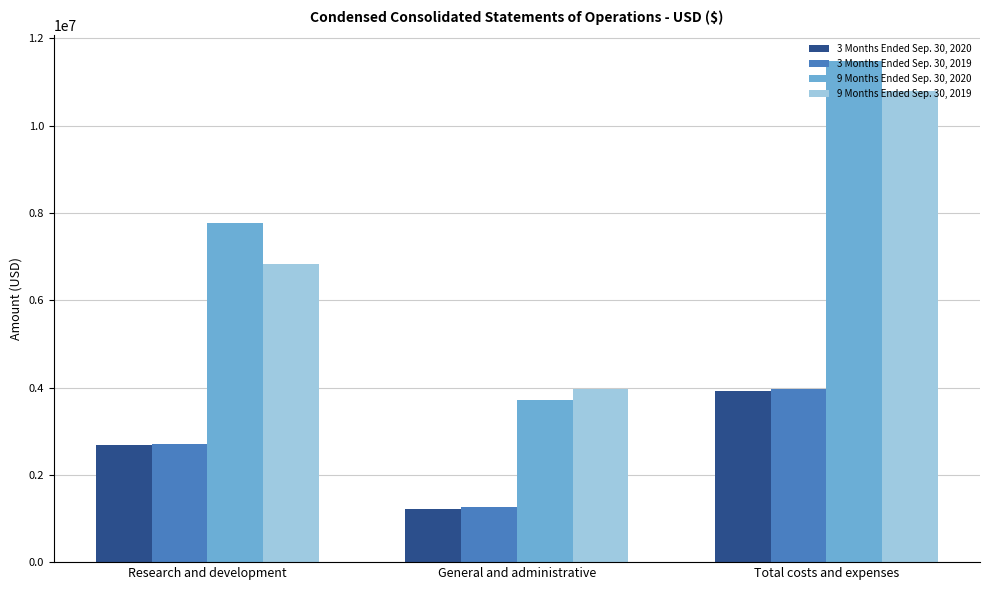

Reading left to right, list all the values displayed in this chart.

3 Months Ended Sep. 30, 2020: 2683944	1225993	3909937
3 Months Ended Sep. 30, 2019: 2703831	1260048	3963879
9 Months Ended Sep. 30, 2020: 7765673	3725153	11490826
9 Months Ended Sep. 30, 2019: 6821775	3972275	10794050